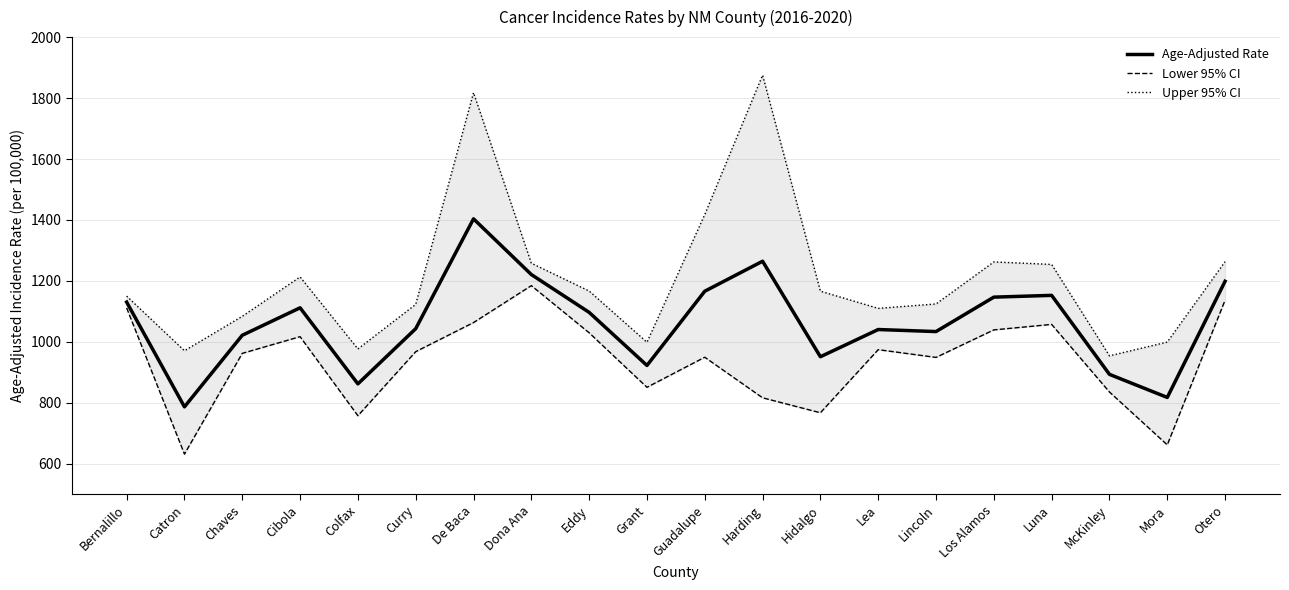

Does the chart have visible grid lines?

Yes